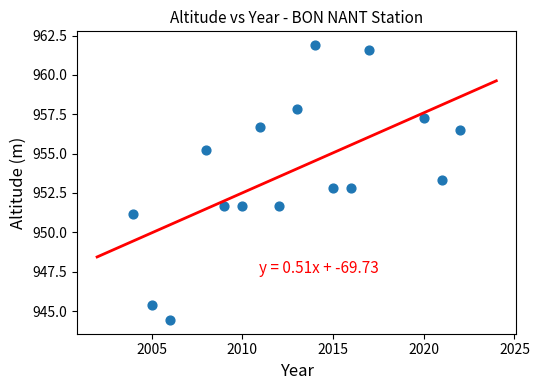

What is the range of Y values (max minus min)?

17.5